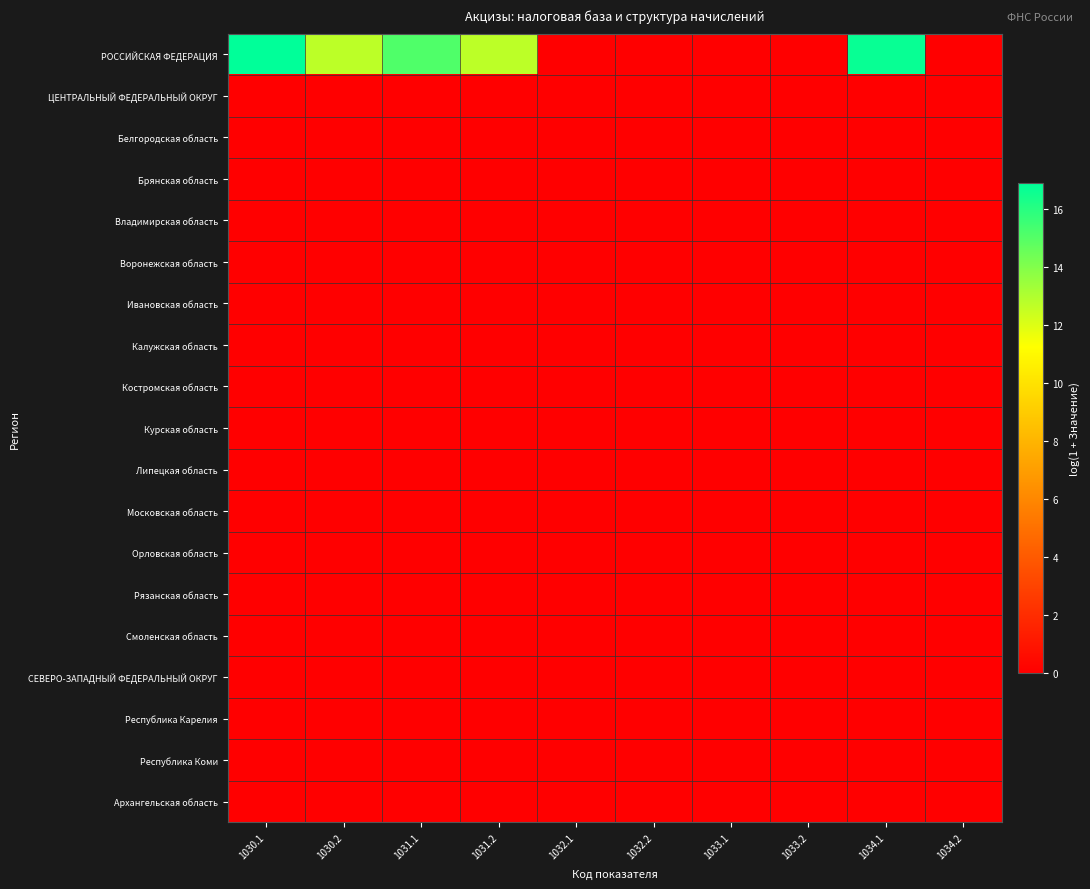

What is the maximum value shown in the chart?

16.9